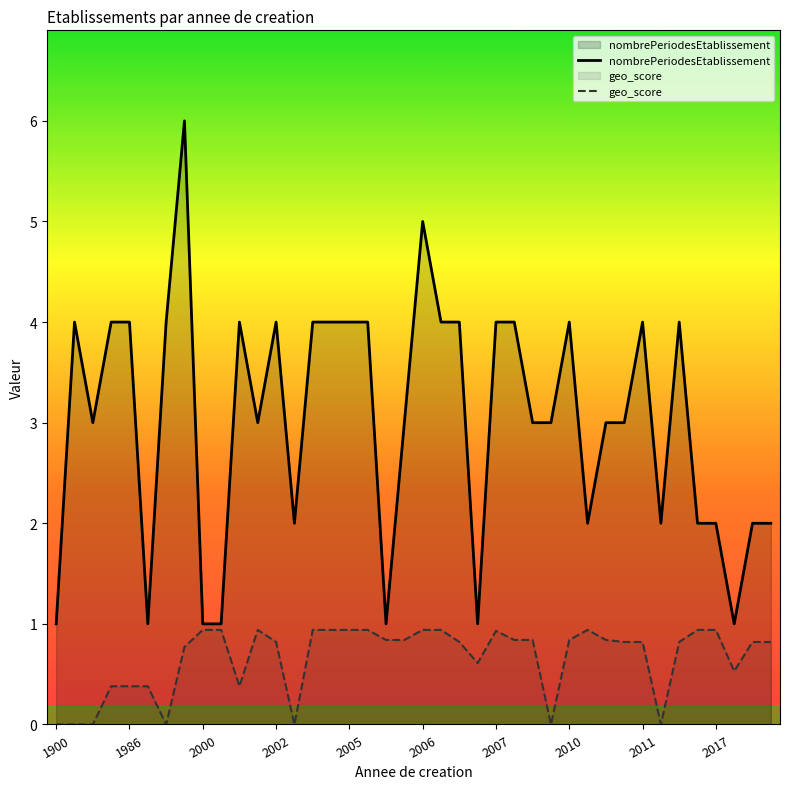

List the series in order of their peak value, highest first.

nombrePeriodesEtablissement, geo_score